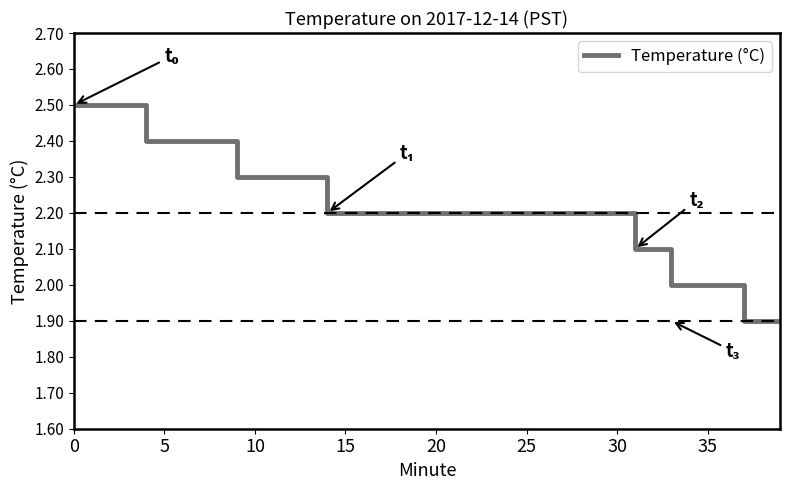

What is the minimum value shown in the chart?

1.9